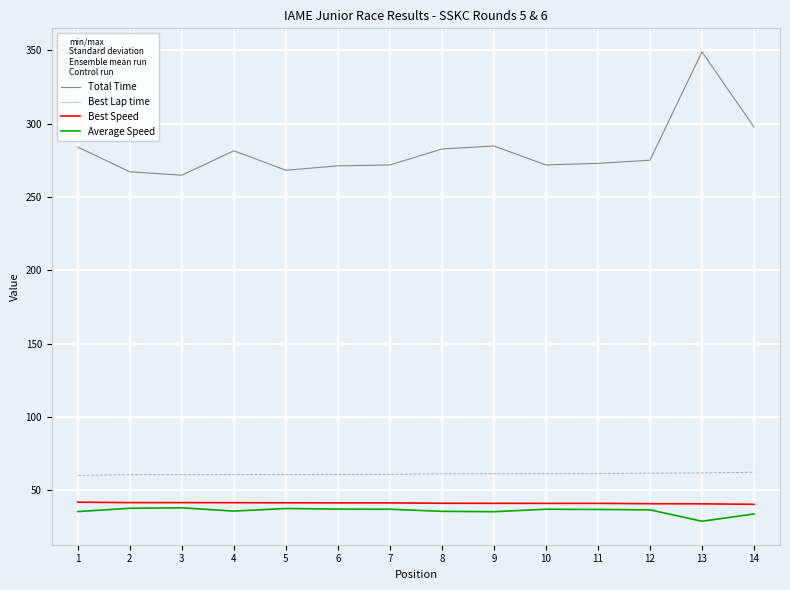

What are all the series names shown in the legend?

Total Time, Best Lap time, Best Speed, Average Speed